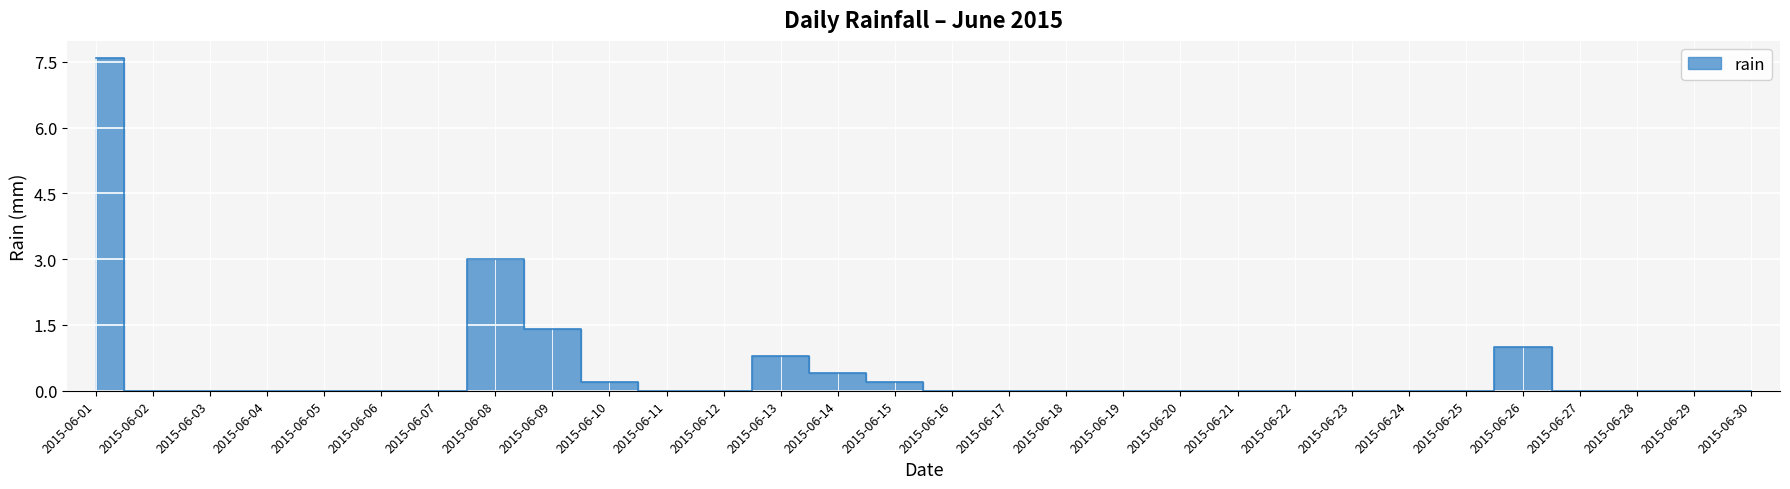

How many positive values are there?

8